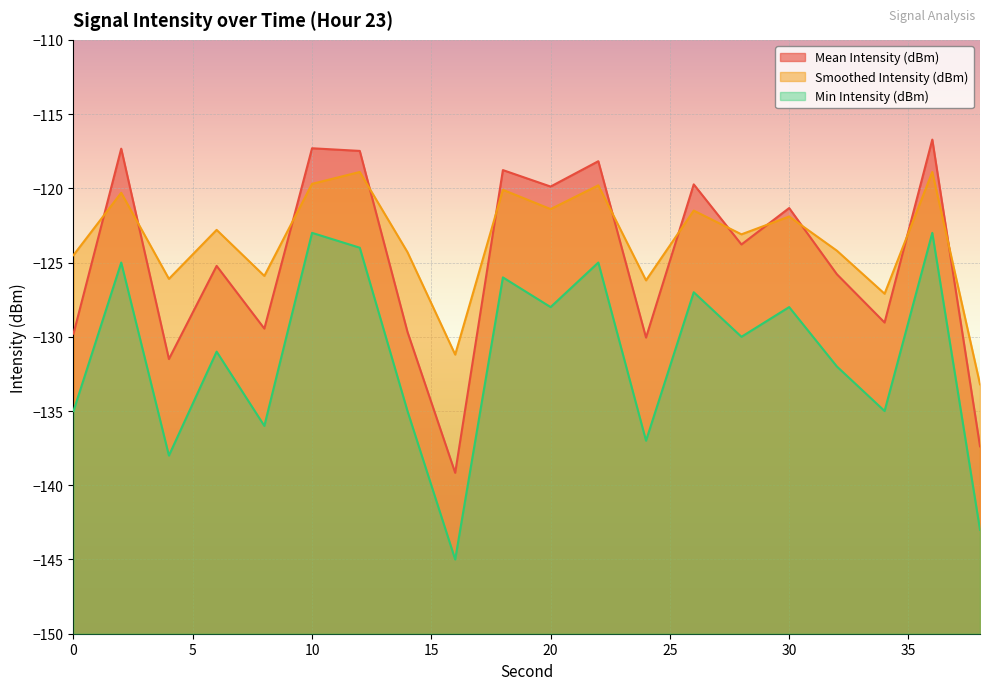

Reading left to right, what are all the values shown in this chart?

Mean Intensity (dBm): 0=-129.8	2=-117.3	4=-131.5	6=-125.2	8=-129.4	10=-117.3	12=-117.5	14=-129.7	16=-139.2	18=-118.8	20=-119.9	22=-118.2	24=-130.1	26=-119.7	28=-123.8	30=-121.3	32=-125.8	34=-129.0	36=-116.7	38=-137.4
Smoothed Intensity (dBm): 0=-124.5	2=-120.3	4=-126.1	6=-122.8	8=-125.9	10=-119.7	12=-118.9	14=-124.3	16=-131.2	18=-120.1	20=-121.4	22=-119.8	24=-126.2	26=-121.5	28=-123.1	30=-121.9	32=-124.2	34=-127.1	36=-118.9	38=-133.2
Min Intensity (dBm): 0=-135.0	2=-125.0	4=-138.0	6=-131.0	8=-136.0	10=-123.0	12=-124.0	14=-135.0	16=-145.0	18=-126.0	20=-128.0	22=-125.0	24=-137.0	26=-127.0	28=-130.0	30=-128.0	32=-132.0	34=-135.0	36=-123.0	38=-143.0